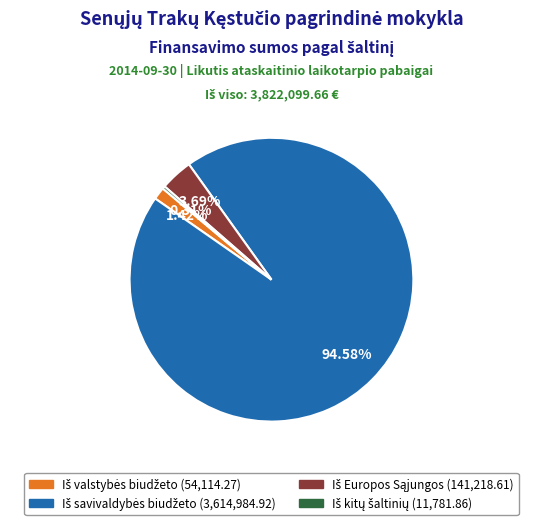

To the nearest percent, what is the average slice percentage?

25%